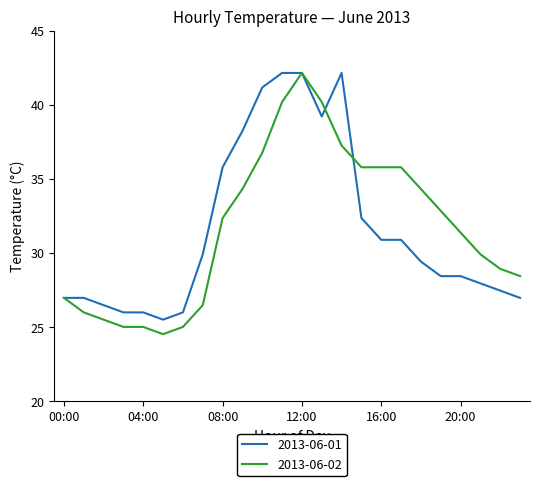

What is the minimum value for 2013-06-01?

25.5